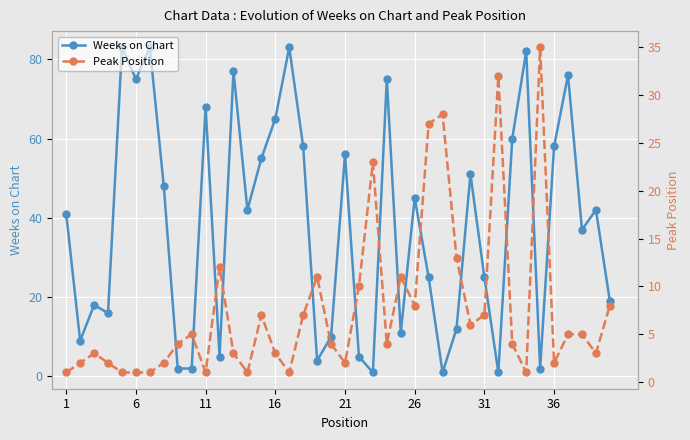

How many interior local peaks does the Peak Position series have?

10